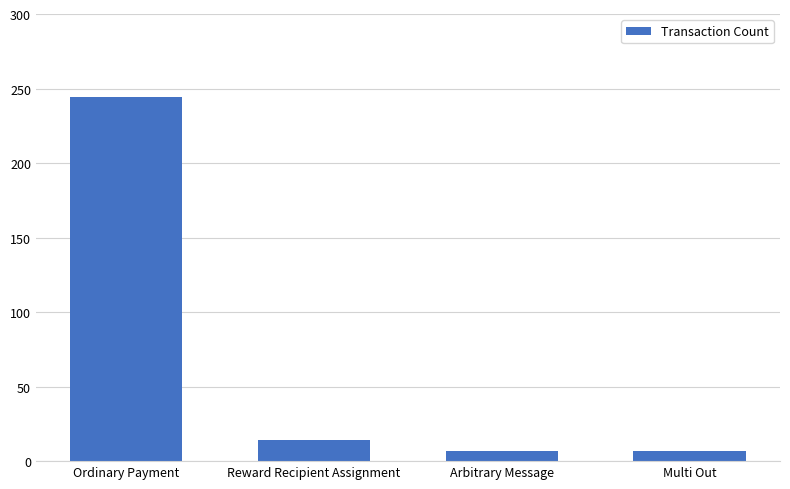

Reading right to left, list all the values displayed in this chart.

Multi Out=7	Arbitrary Message=7	Reward Recipient Assignment=14	Ordinary Payment=244